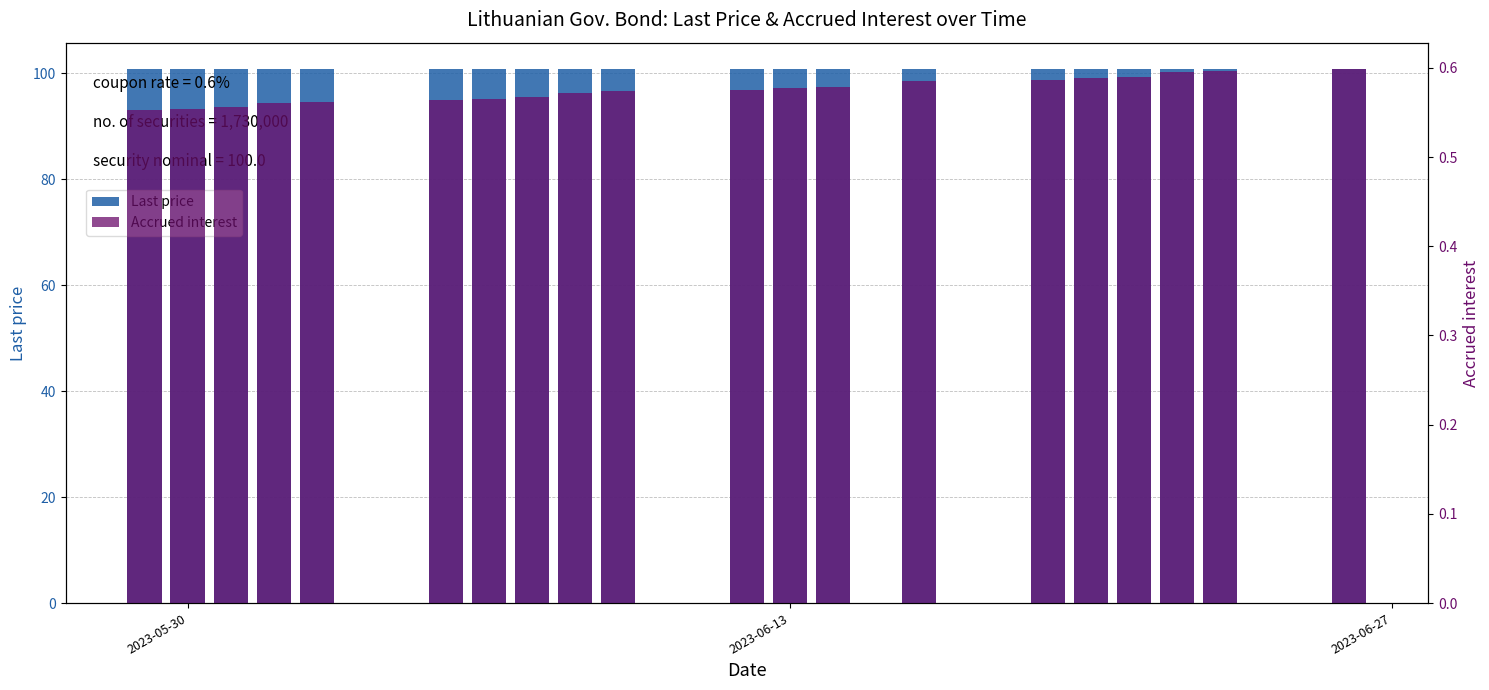

What is the maximum value for Accrued interest?

0.6